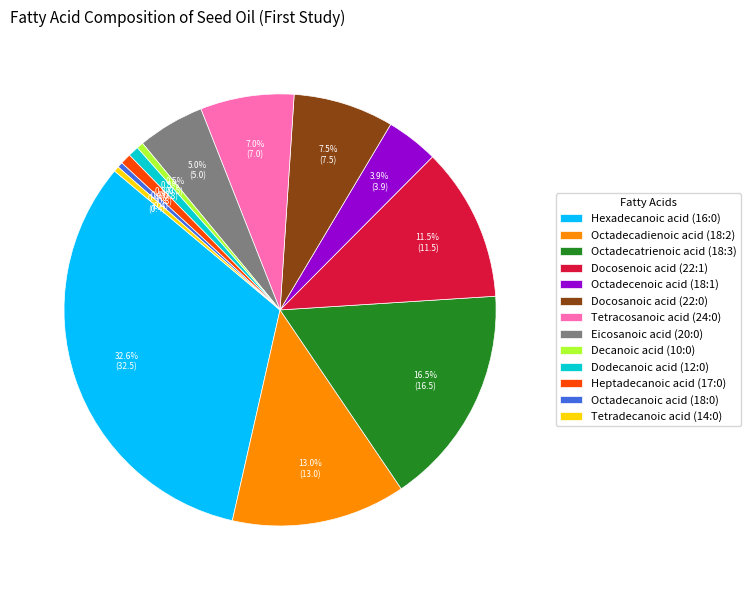

How many segments does this pie chart have?

13